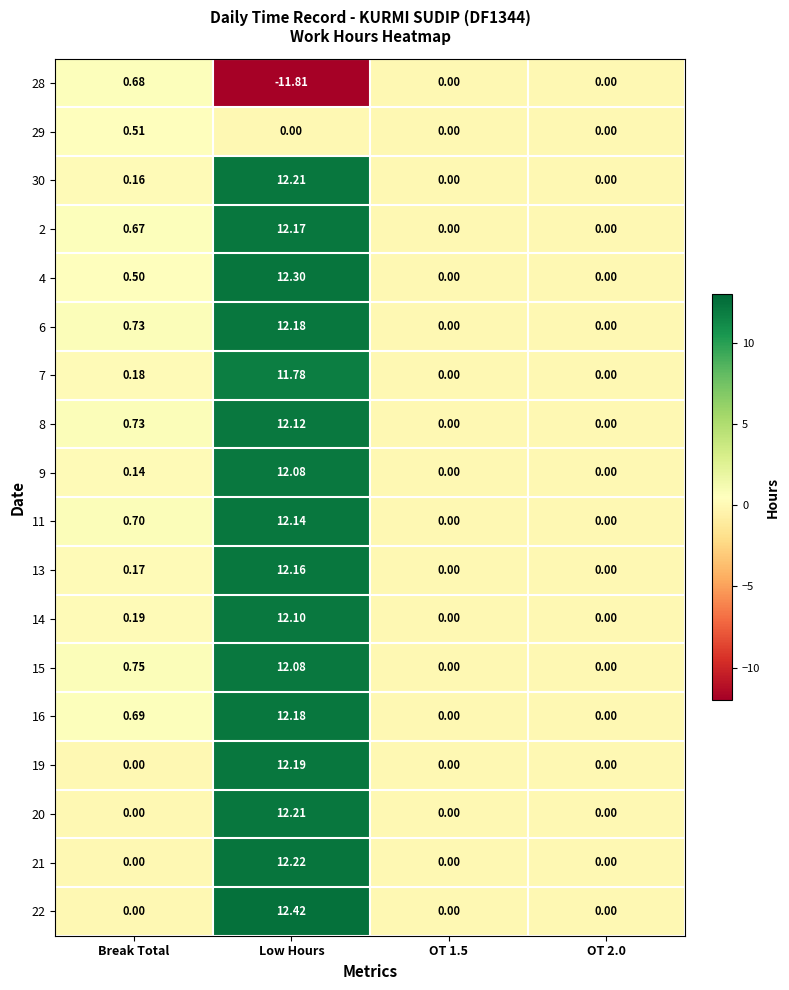

Which label corresponds to the largest value in the chart?

Low Hours